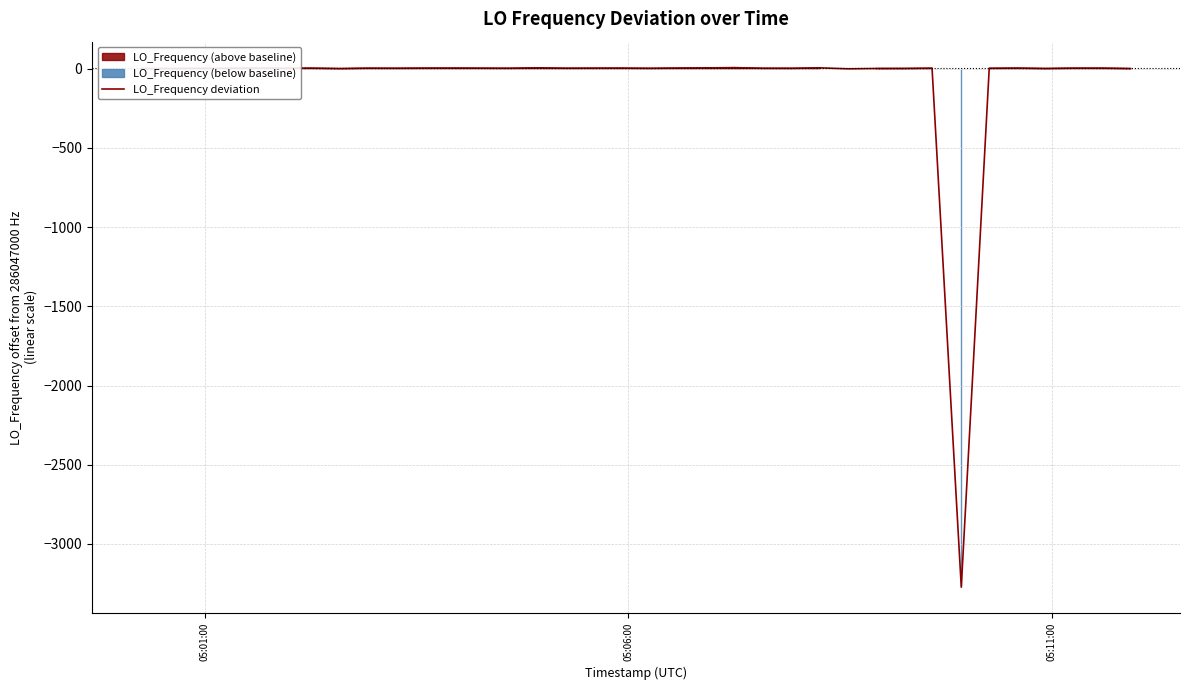

How many interior local peaks (higher than both neighbors) does the data have?

11